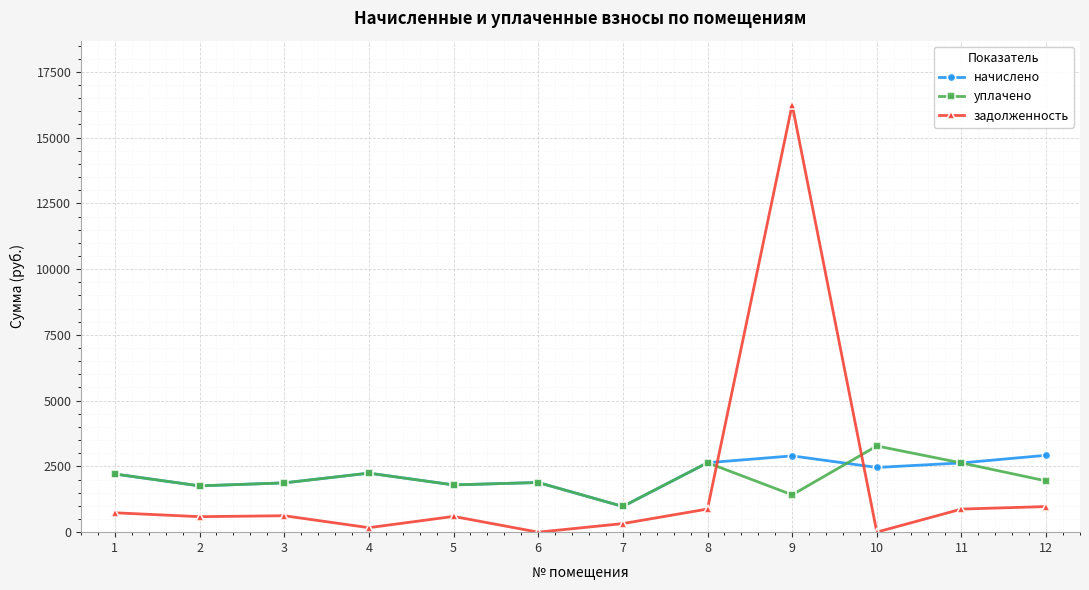

What is the value of the уплачено point at the 5th from the left?

1796.3